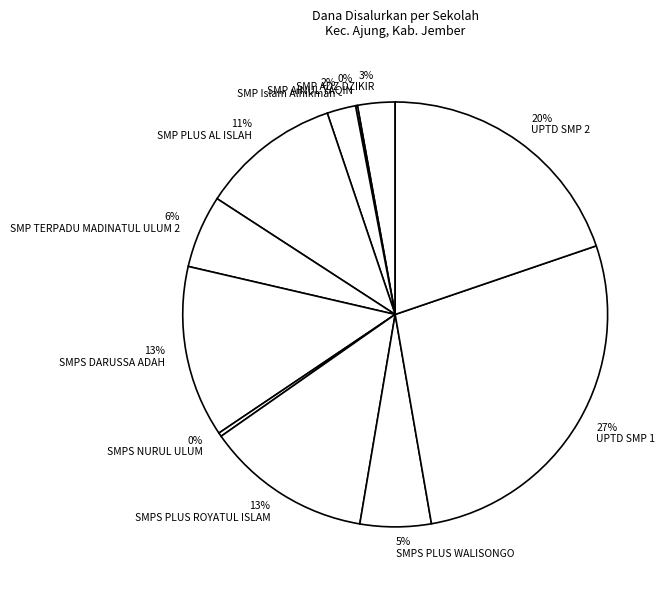

True or false: SMP Islam Alhikmah accounts for 2% of the total.

True